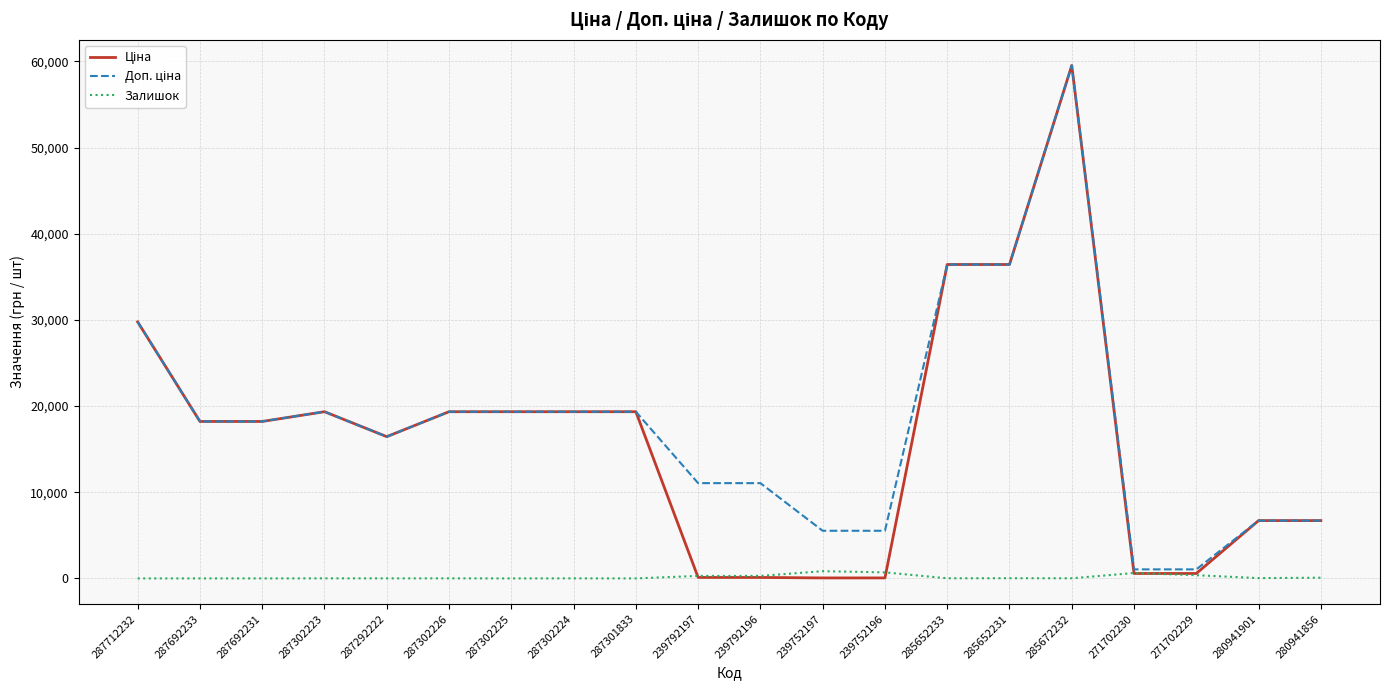

What is the greatest value displayed?

59523.0